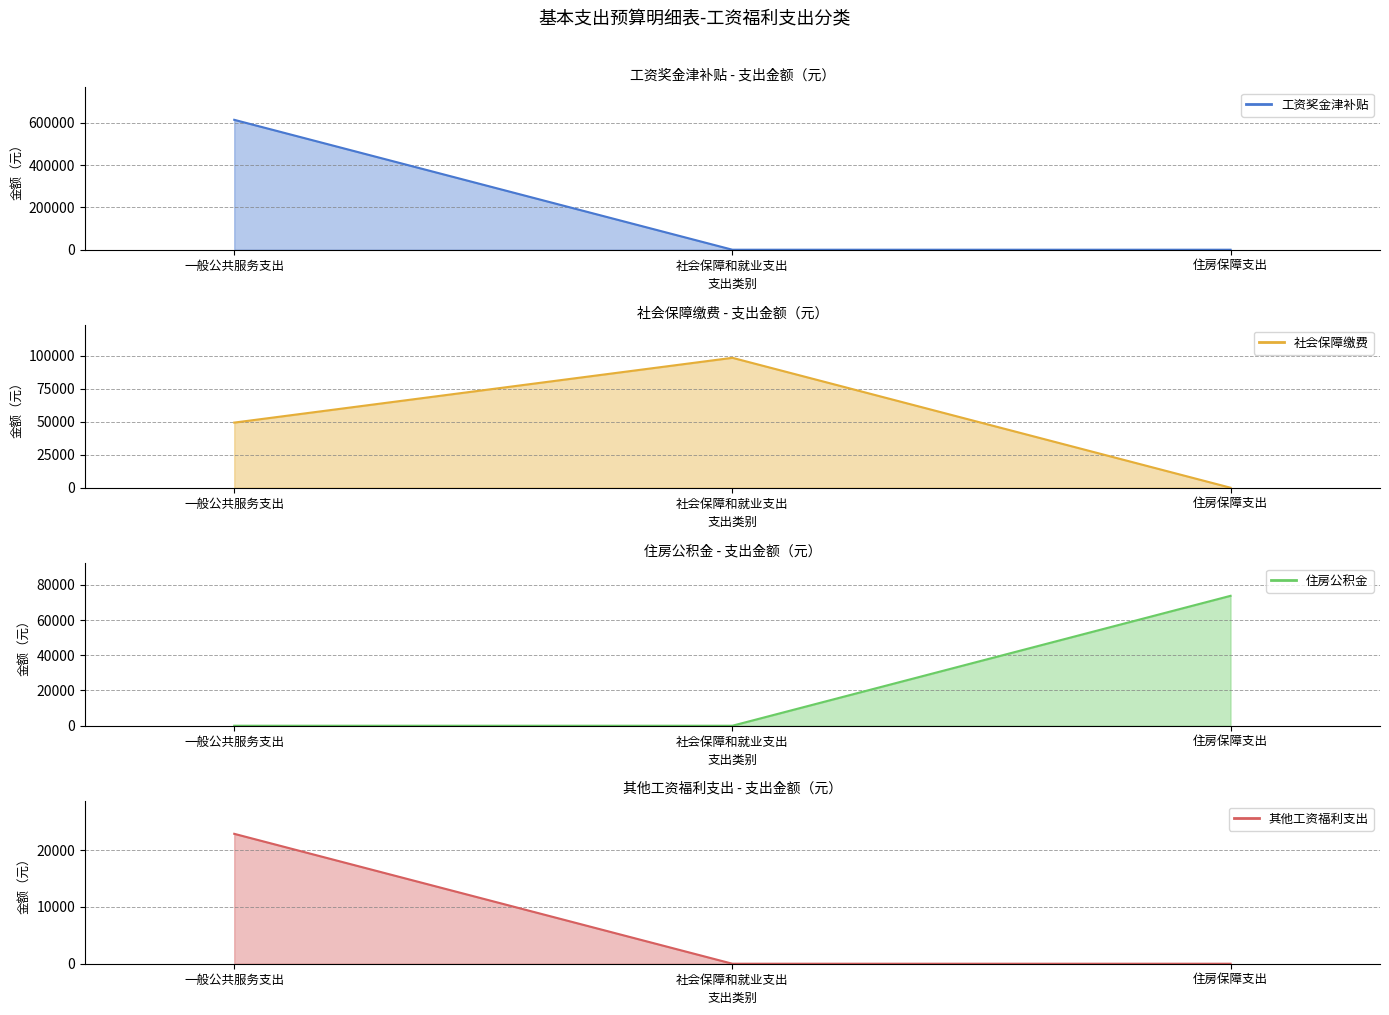

How many data points does each series have?

3